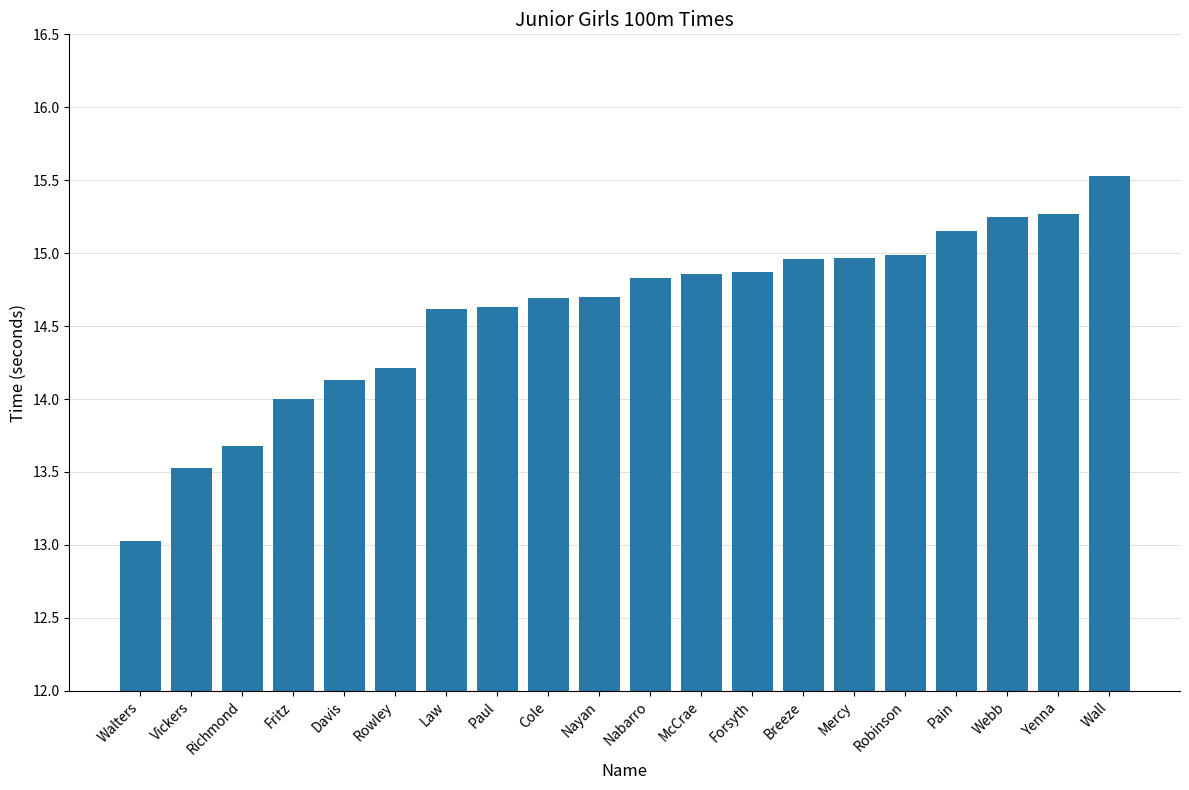

Which label corresponds to the largest value in the chart?

Wall